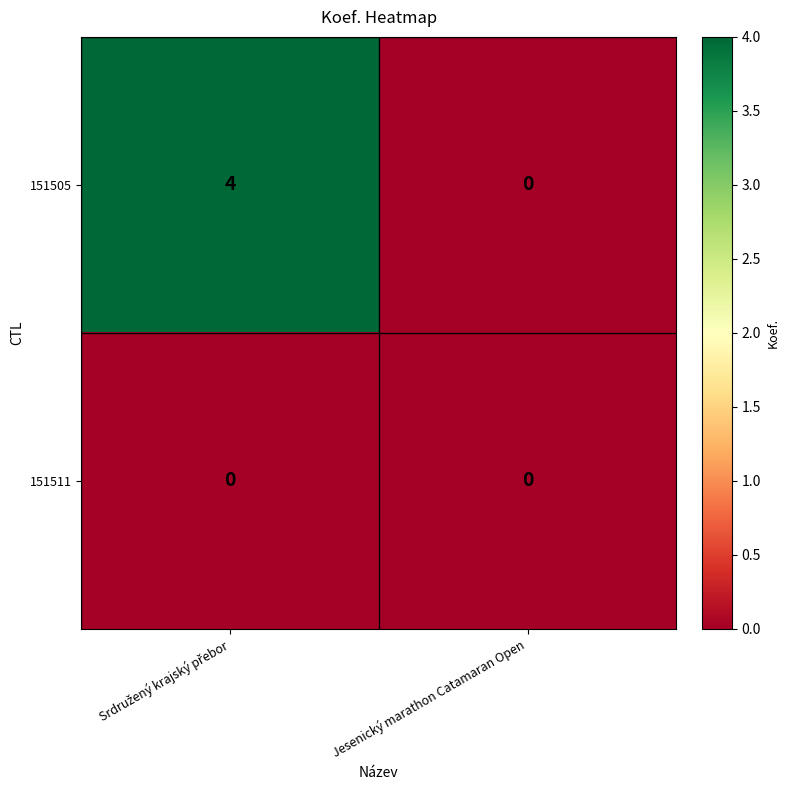

Reading right to left, transcribe all the data shown in this chart.

151505: 0	4
151511: 0	0